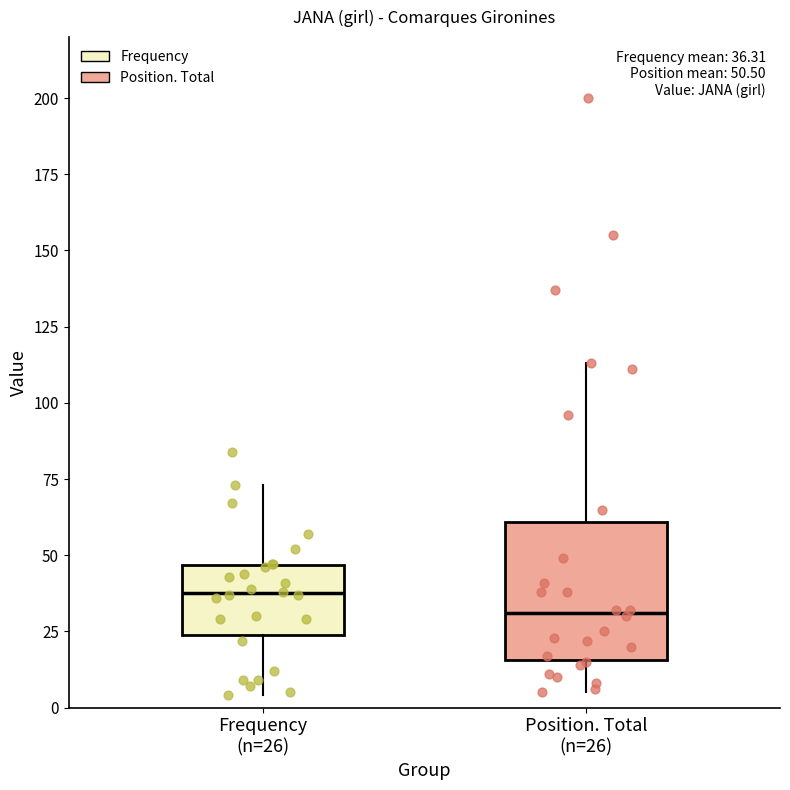

Comparing the boxes themselves (not the whiskers), which one is the tallest?

Position. Total (n=26)